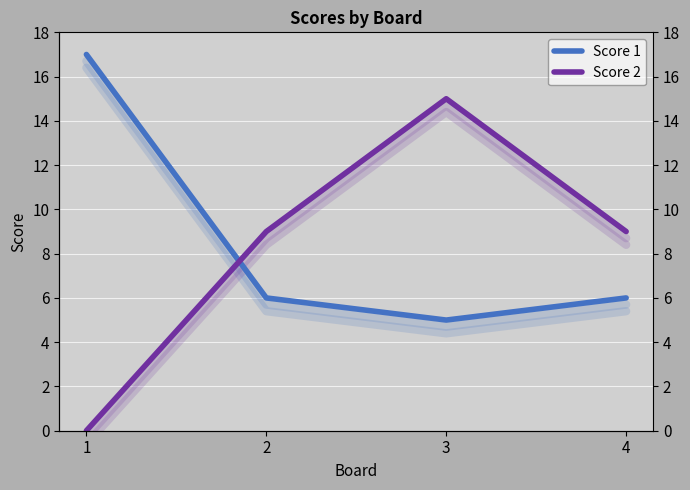

Which series has the largest total across all categories?

Score 1